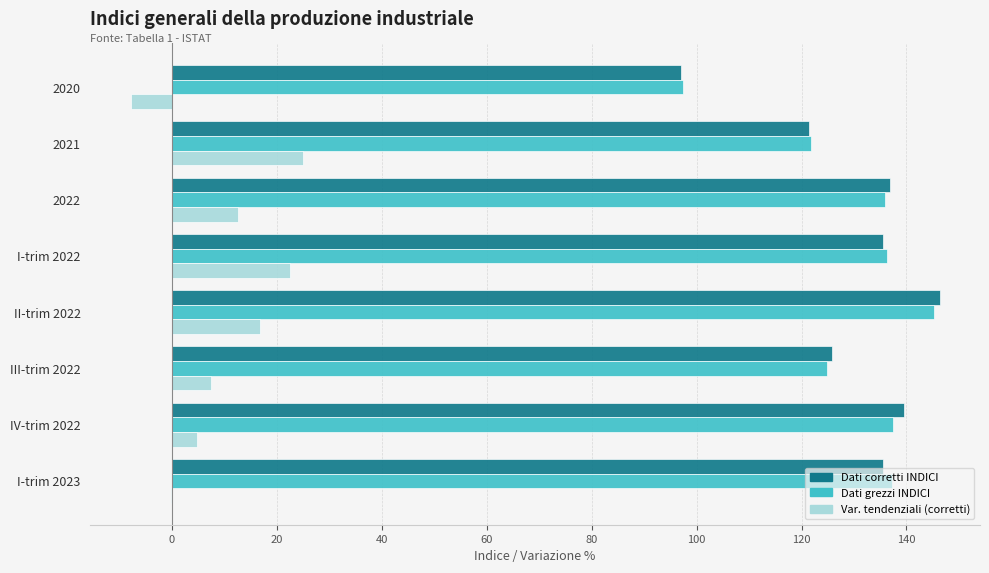

What is the greatest value displayed?

146.3